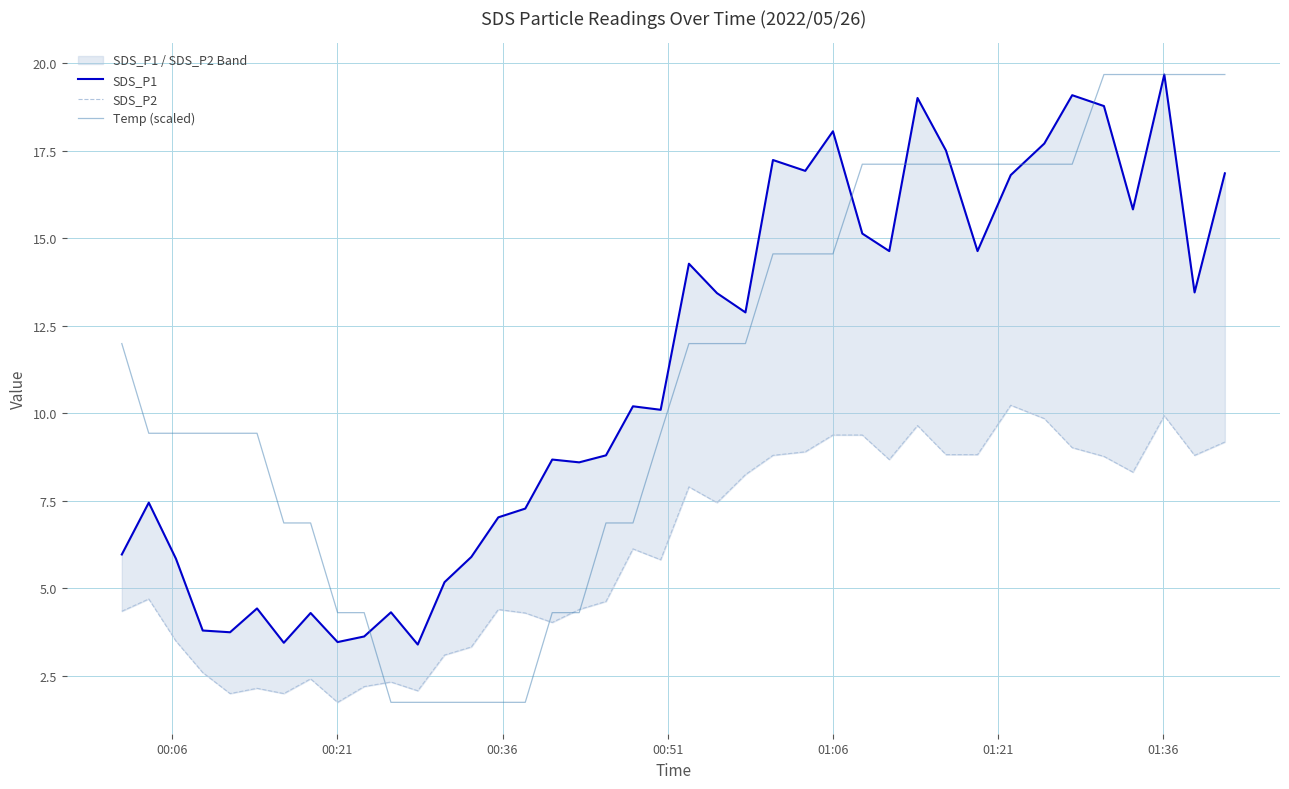

What is the lowest value of the Temp (scaled) series?

1.8